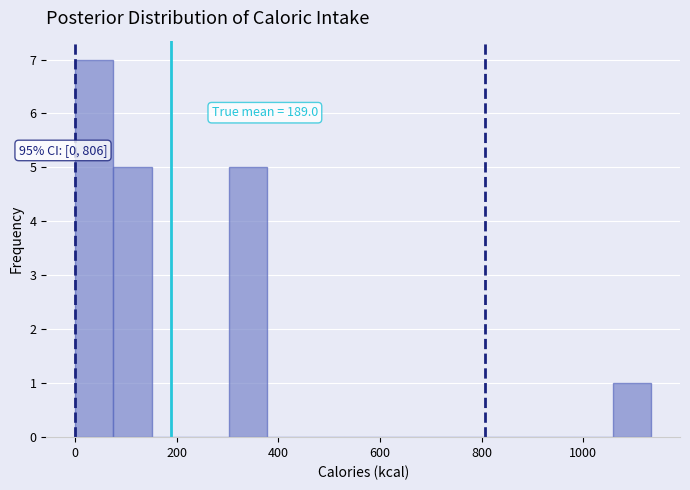

Around what value on the x-axis is the tallest bar? Give the approximate position of its centre, as read against the axis.

40